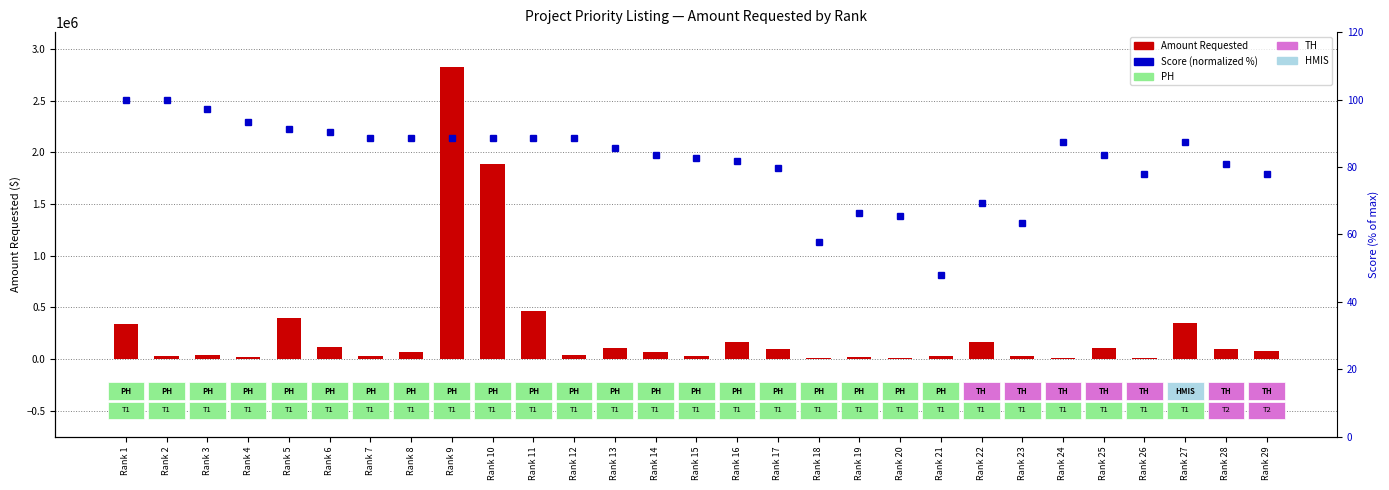

Read the Amount Requested value at Rank 22.

164339.0